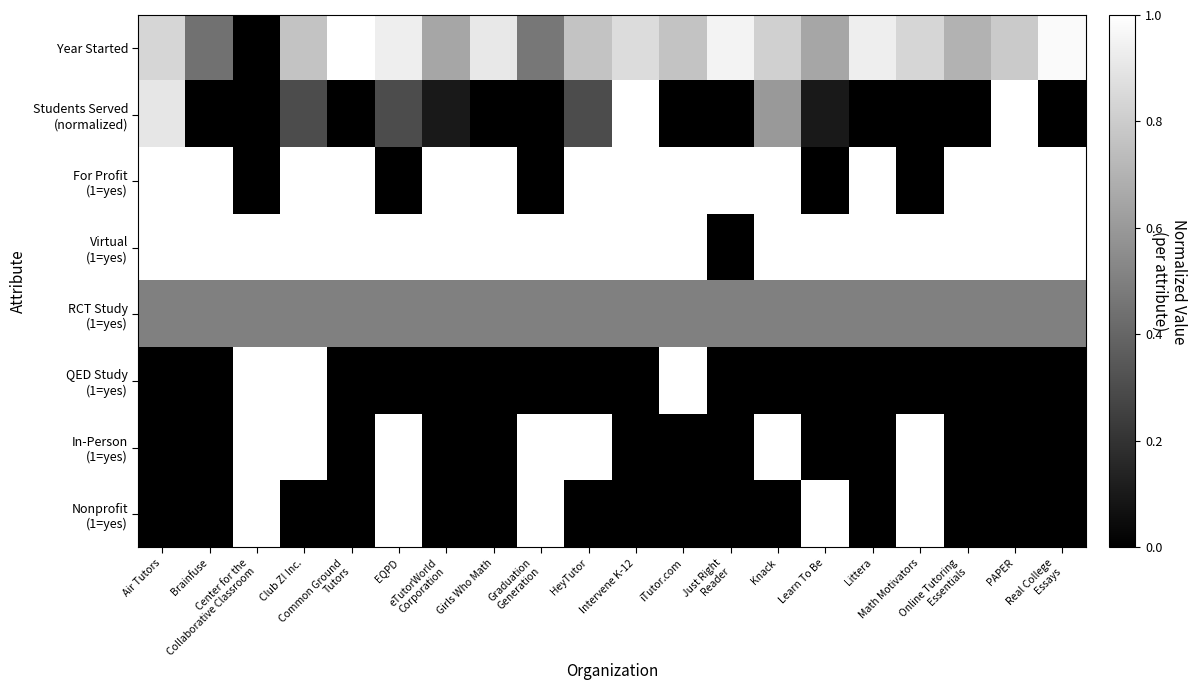

Rank the series by their maximum value, from lowest to highest.

RCT Study (1=yes), Year Started, Students Served (normalized), For Profit (1=yes), Virtual (1=yes), QED Study (1=yes), In-Person (1=yes), Nonprofit (1=yes)